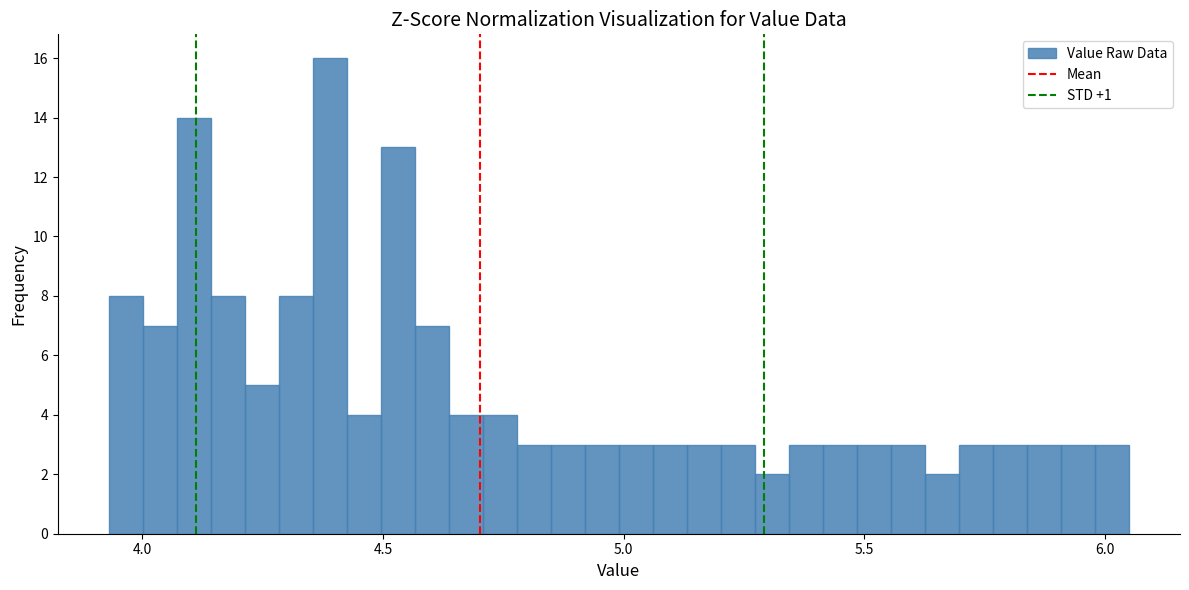

Read against the x-axis, roughly where is the centre of the tallest bar?

4.40